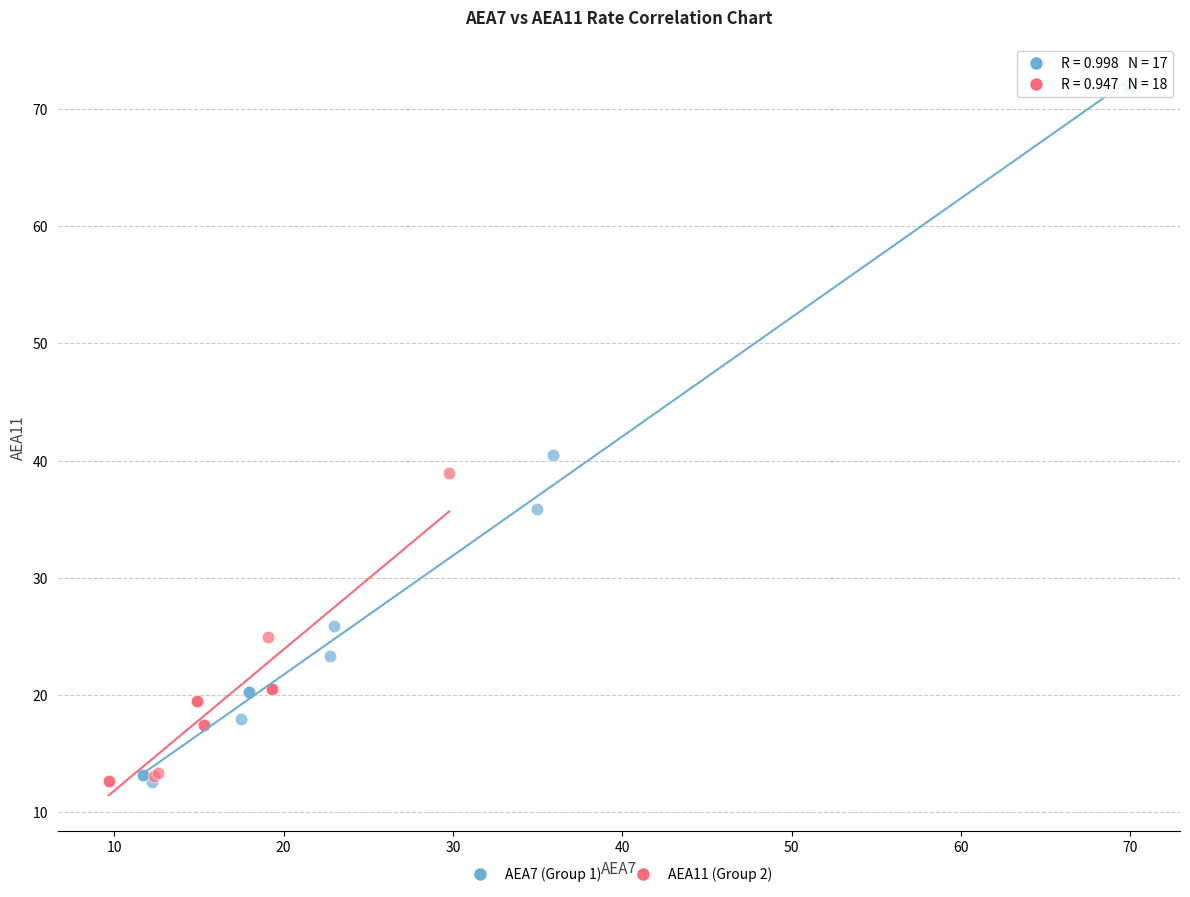

Which series contains the highest Y value?

AEA7 (Group 1)